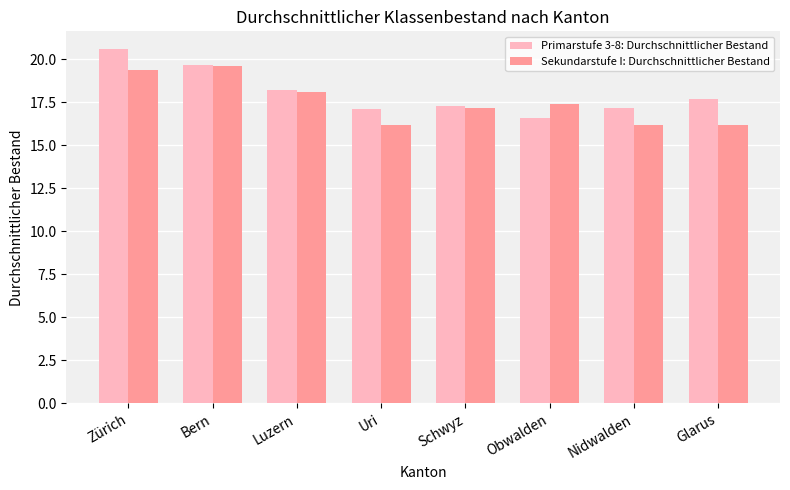

Reading right to left, transcribe all the data shown in this chart.

Primarstufe 3-8: Durchschnittlicher Bestand: Glarus=17.7	Nidwalden=17.2	Obwalden=16.6	Schwyz=17.3	Uri=17.1	Luzern=18.2	Bern=19.7	Zürich=20.6
Sekundarstufe I: Durchschnittlicher Bestand: Glarus=16.2	Nidwalden=16.2	Obwalden=17.4	Schwyz=17.2	Uri=16.2	Luzern=18.1	Bern=19.6	Zürich=19.4